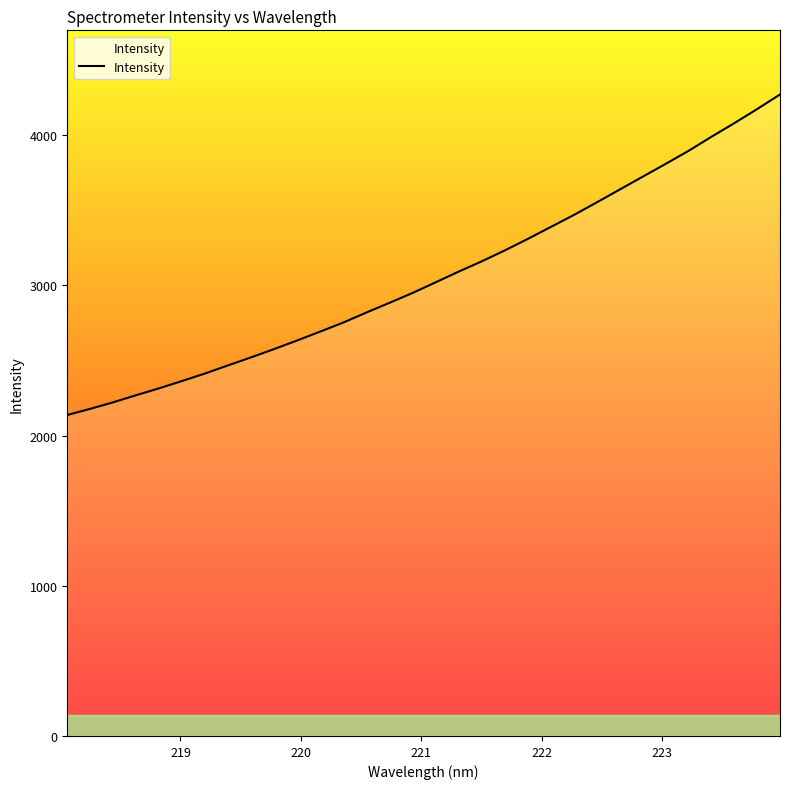

Reading left to right, transcribe all the data shown in this chart.

2136.9	2178.1	2221.6	2269.0	2315.2	2364.0	2414.0	2468.1	2521.3	2576.6	2633.7	2692.7	2752.8	2819.2	2883.5	2948.9	3019.5	3090.7	3158.9	3231.1	3307.7	3387.2	3466.7	3550.6	3636.3	3721.7	3807.2	3894.0	3988.0	4079.2	4173.4	4271.1